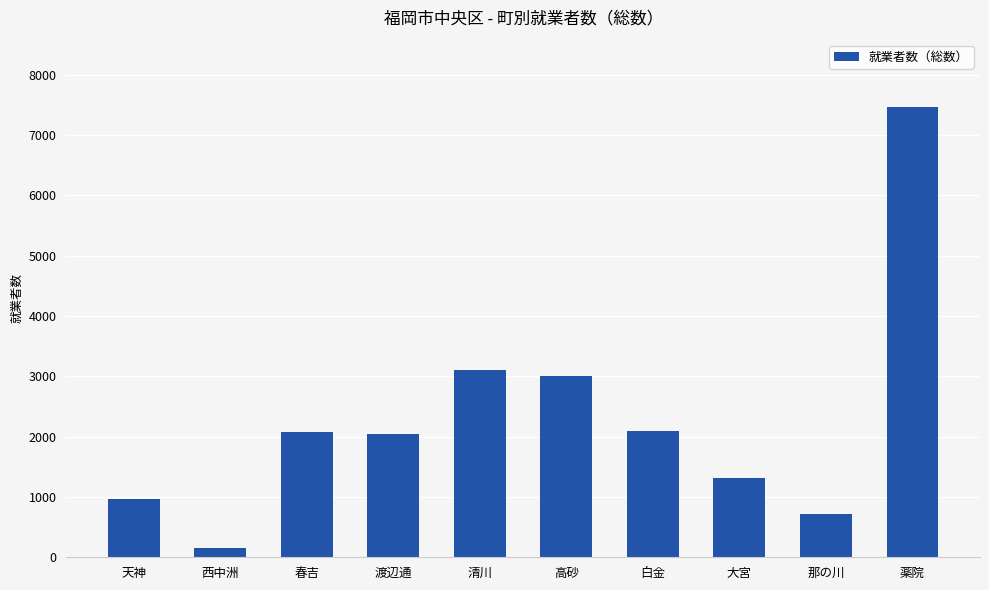

What is the value of the 9th bar from the left?

721